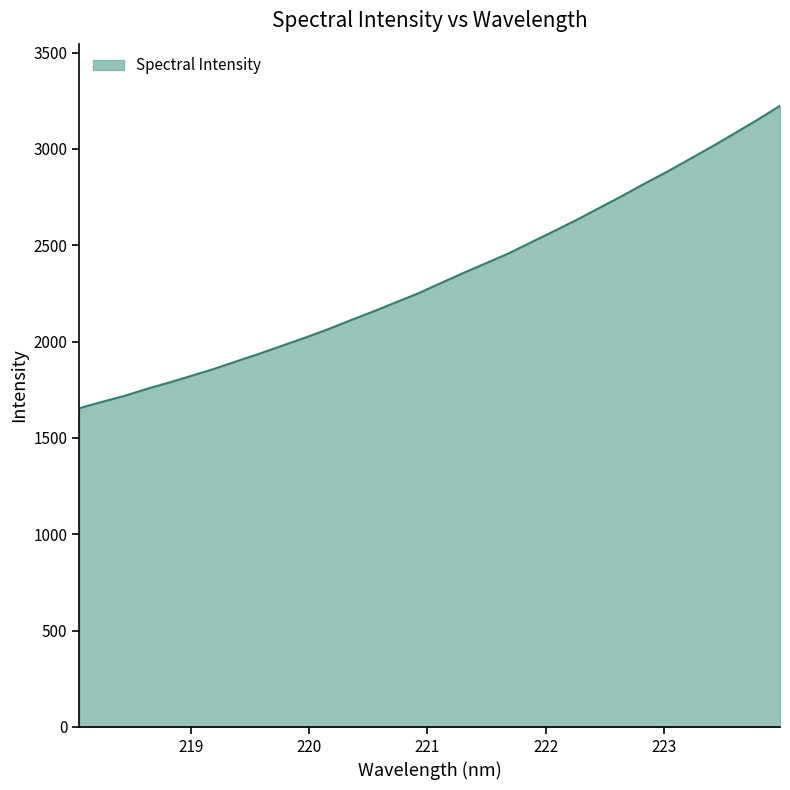

What is the greatest value displayed?

3223.5